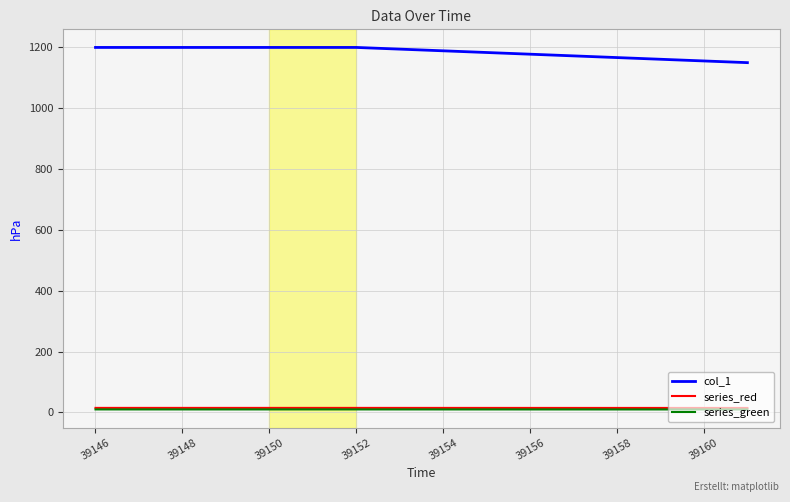

What is the maximum value for col_1?

1200.0